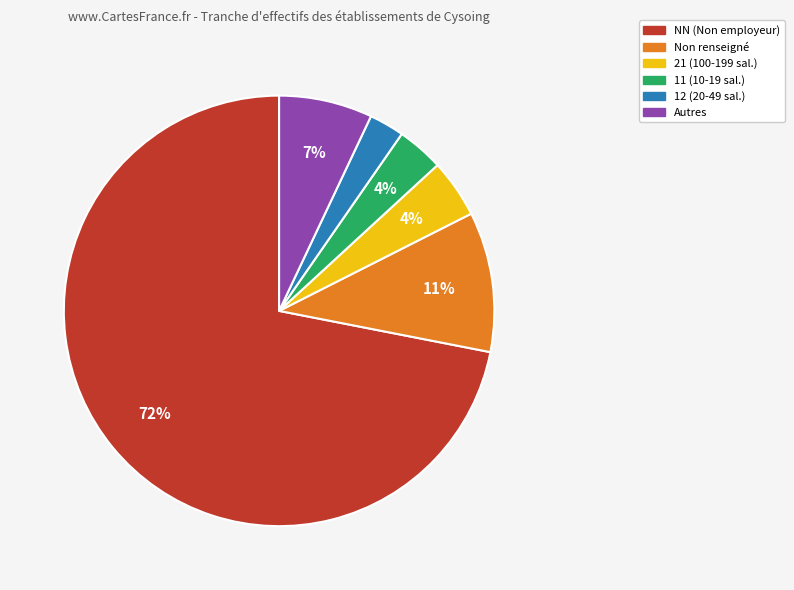

To the nearest percent, what is the average slice percentage?

17%